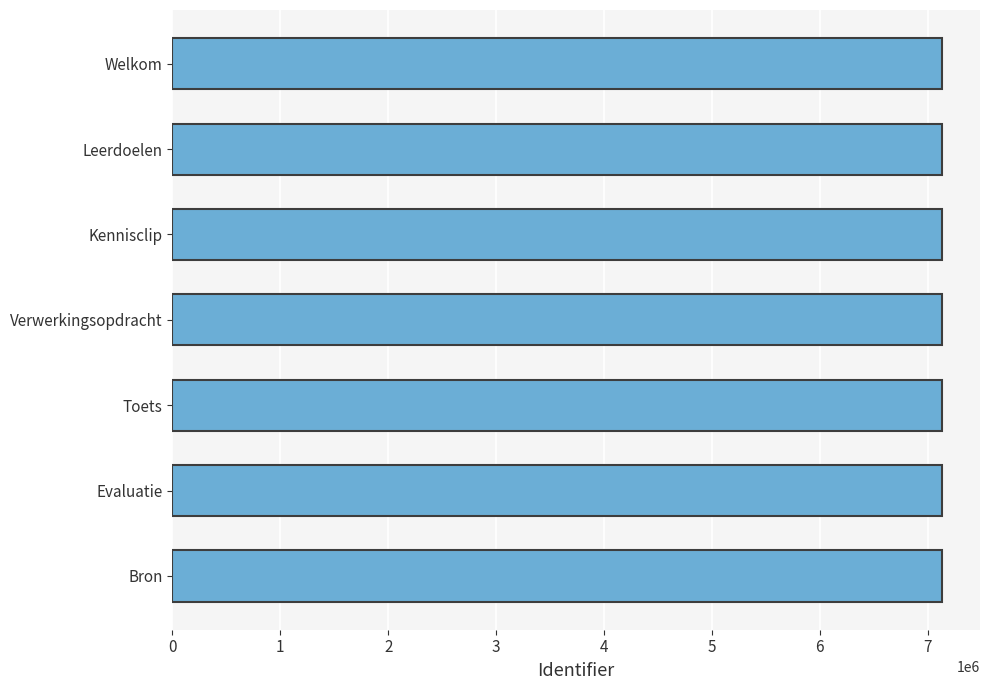

What is the average value?

7127771